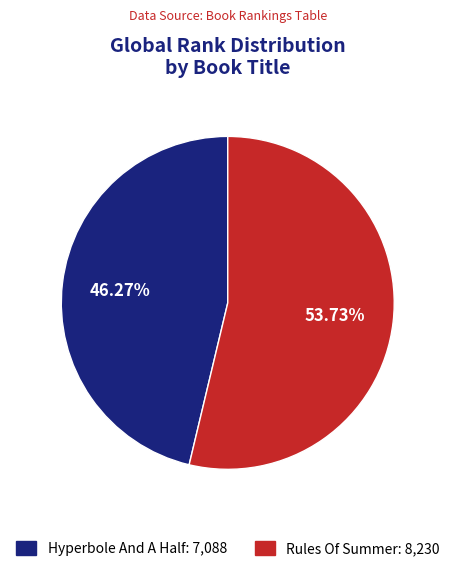

Approximately how many times larger is the value at Rules Of Summer compared to Hyperbole And A Half?

1.2